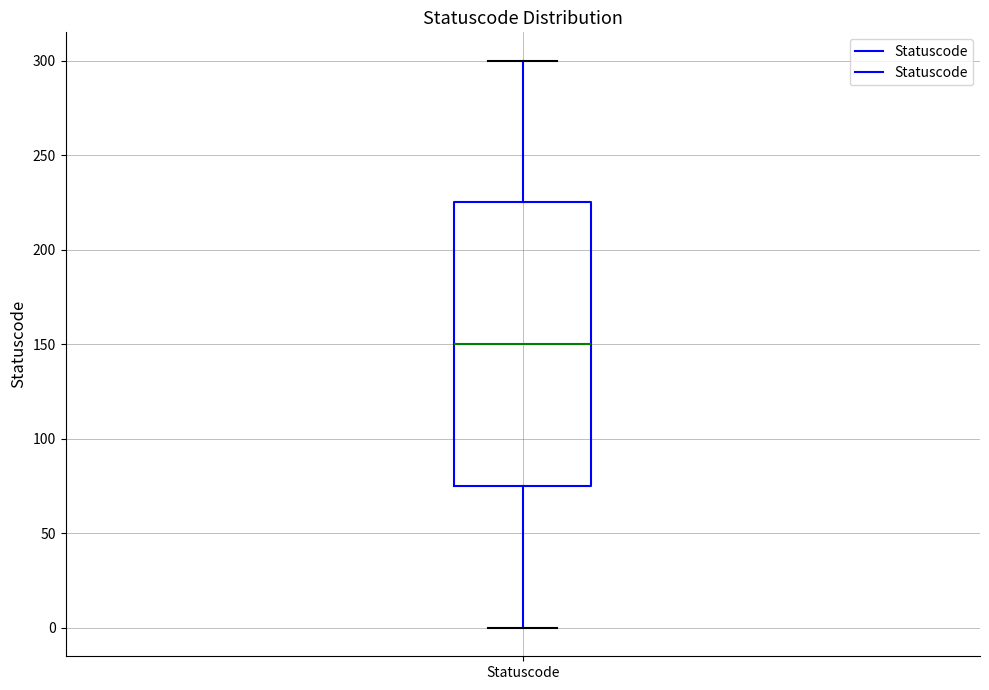

Transcribe this box plot: give where the median line is, the range the box spans, and where the two whiskers end, as read against the y-axis. The values are not printed on the chart, so give them approximately, as read against the axis.

median 150, box 75 to 225, whiskers 0 to 300